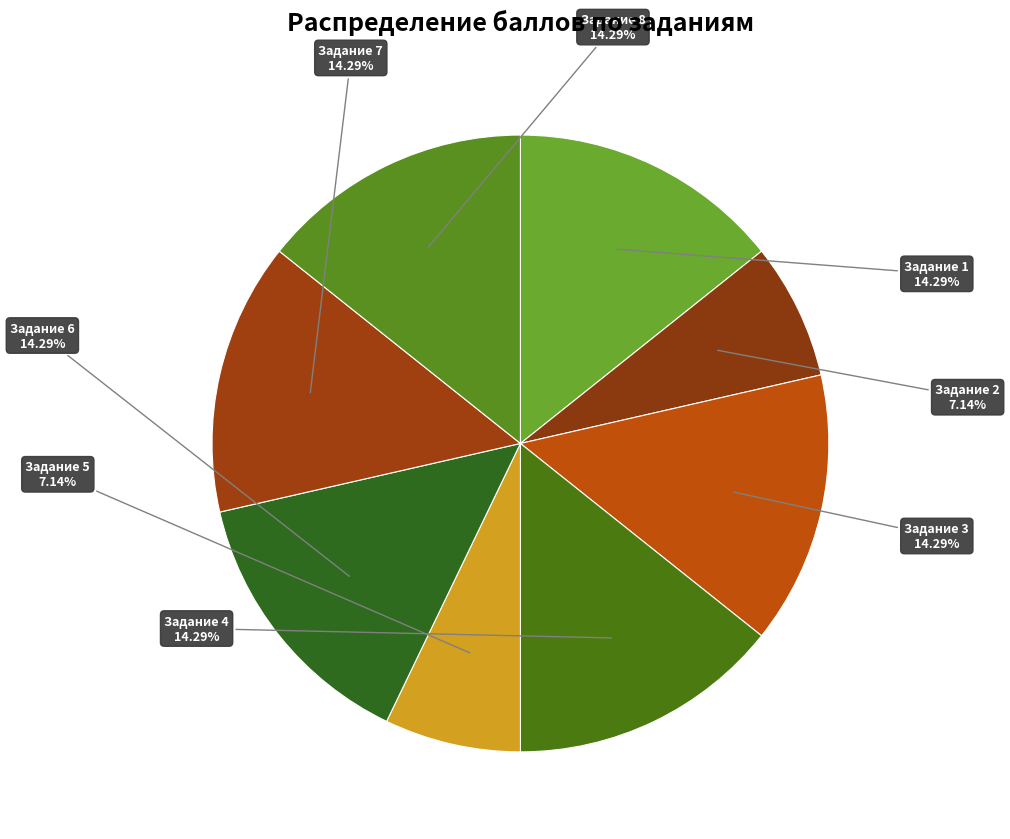

Count the number of slices in the pie.

8